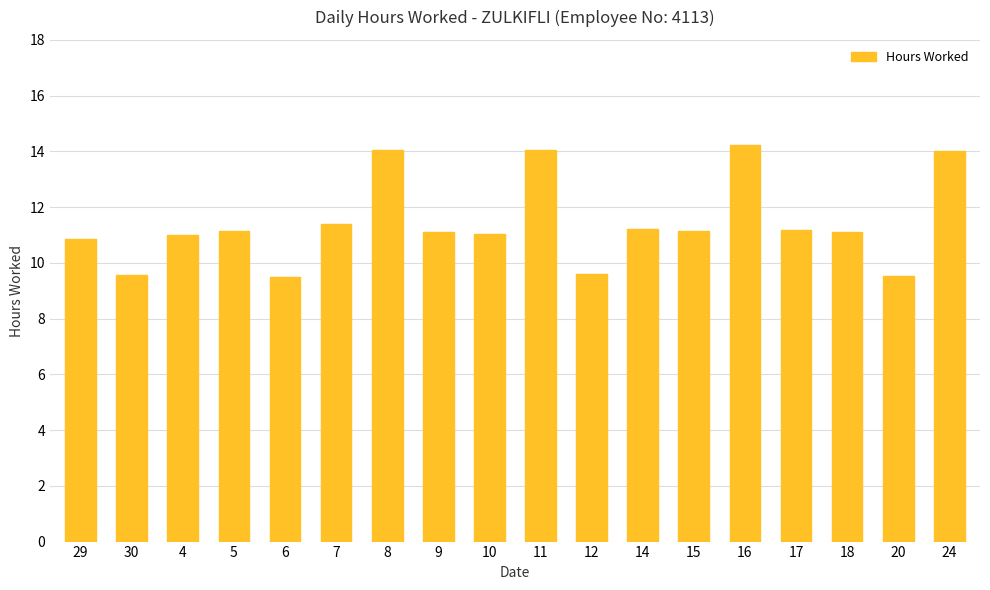

What is the average value?

11.4